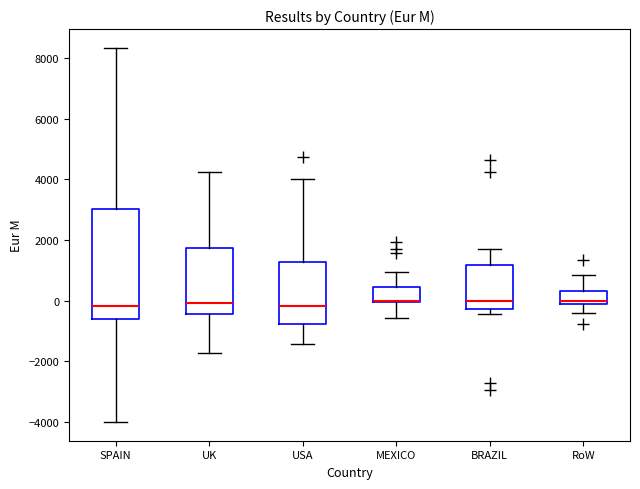

Reading left to right, transcribe this box plot: for each box, give where its median line is, the range the box spans, and where its two whiskers end, as read against the y-axis. The values are not printed on the chart, so give them approximately, as read against the axis.

SPAIN: median -200, box -600 to 3000, whiskers -4000 to 8400
UK: median 0, box -400 to 1800, whiskers -1800 to 4200
USA: median -200, box -800 to 1200, whiskers -1400 to 4000
MEXICO: median 0, box 0 to 400, whiskers -600 to 1000
BRAZIL: median 0, box -200 to 1200, whiskers -400 to 1600
RoW: median 0 (just above the box's lower edge), box 0 to 400, whiskers -400 to 800